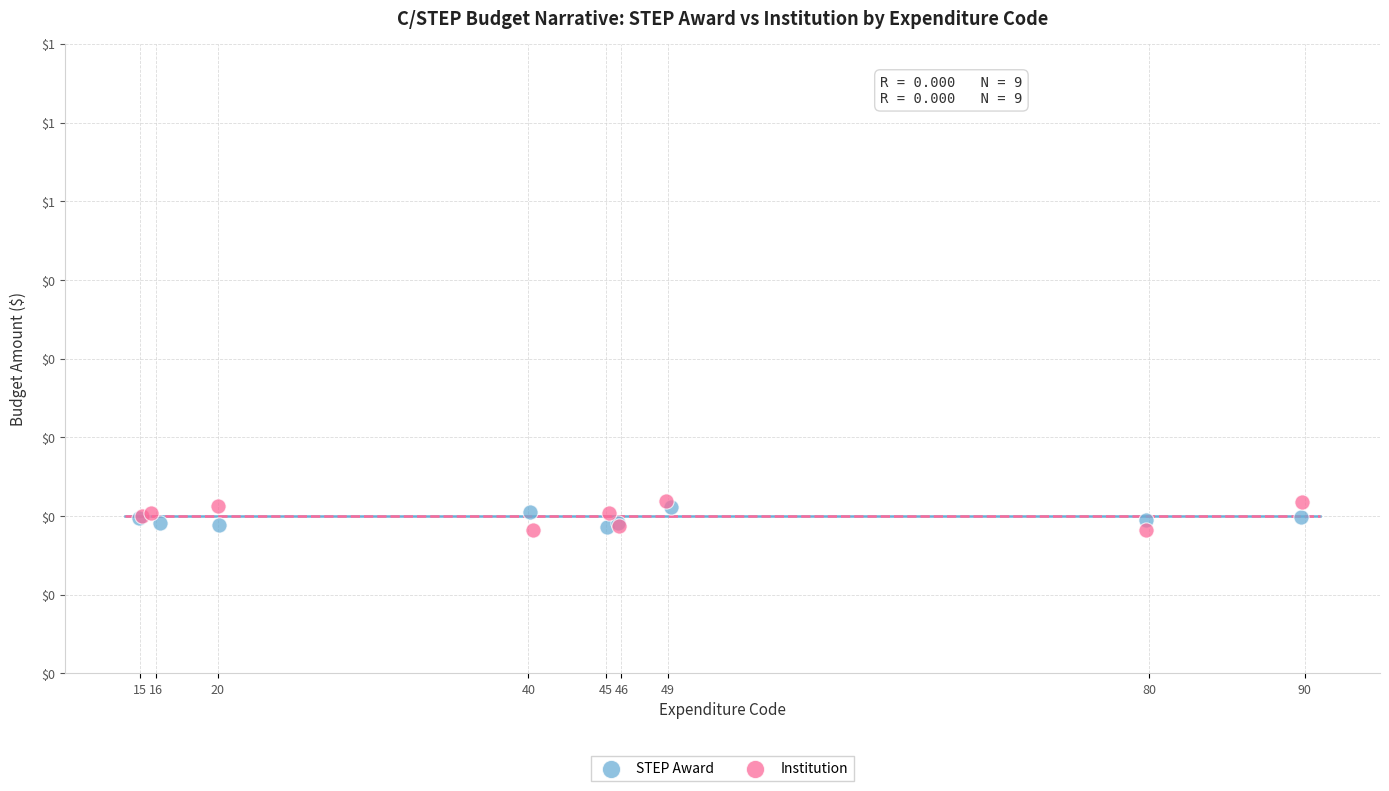

What are all the series names shown in the legend?

STEP Award, Institution